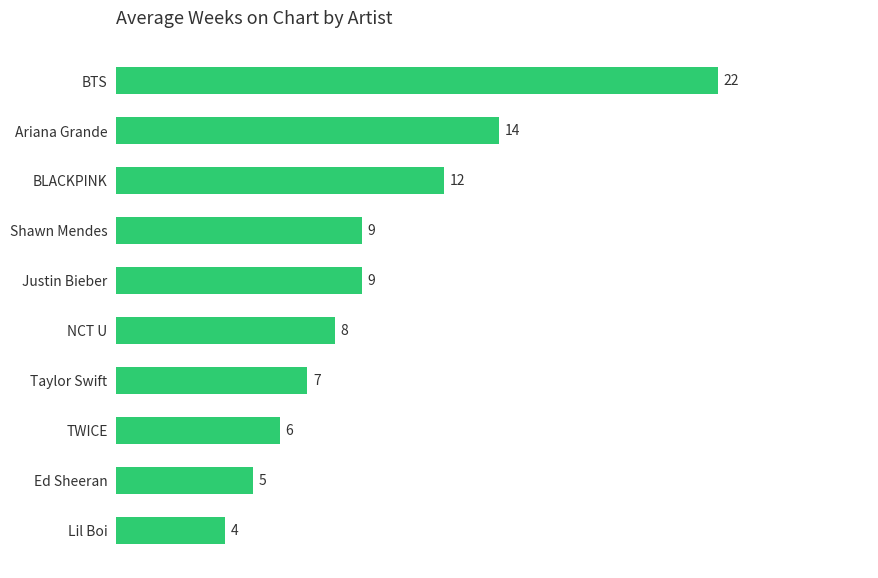

What is the minimum value shown in the chart?

4